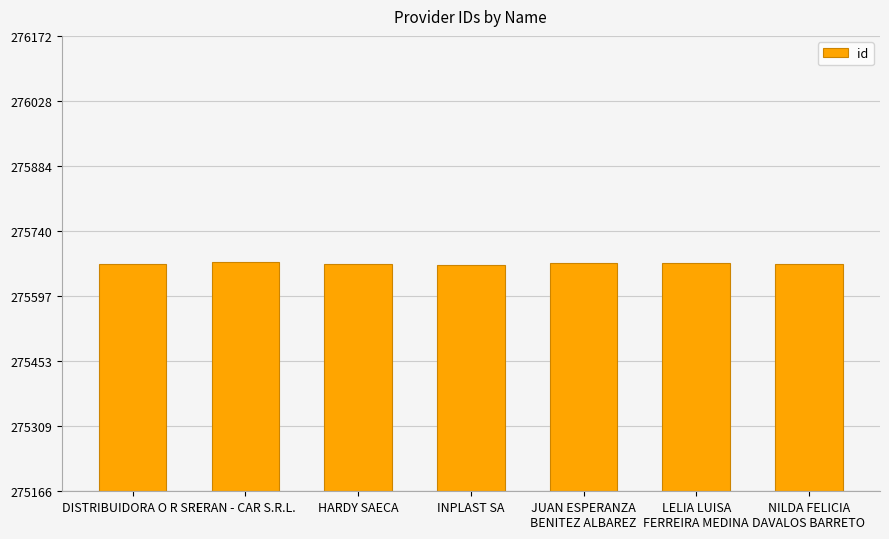

Approximately how many times larger is the value at HARDY SAECA compared to DISTRIBUIDORA O R SRL?

1.0